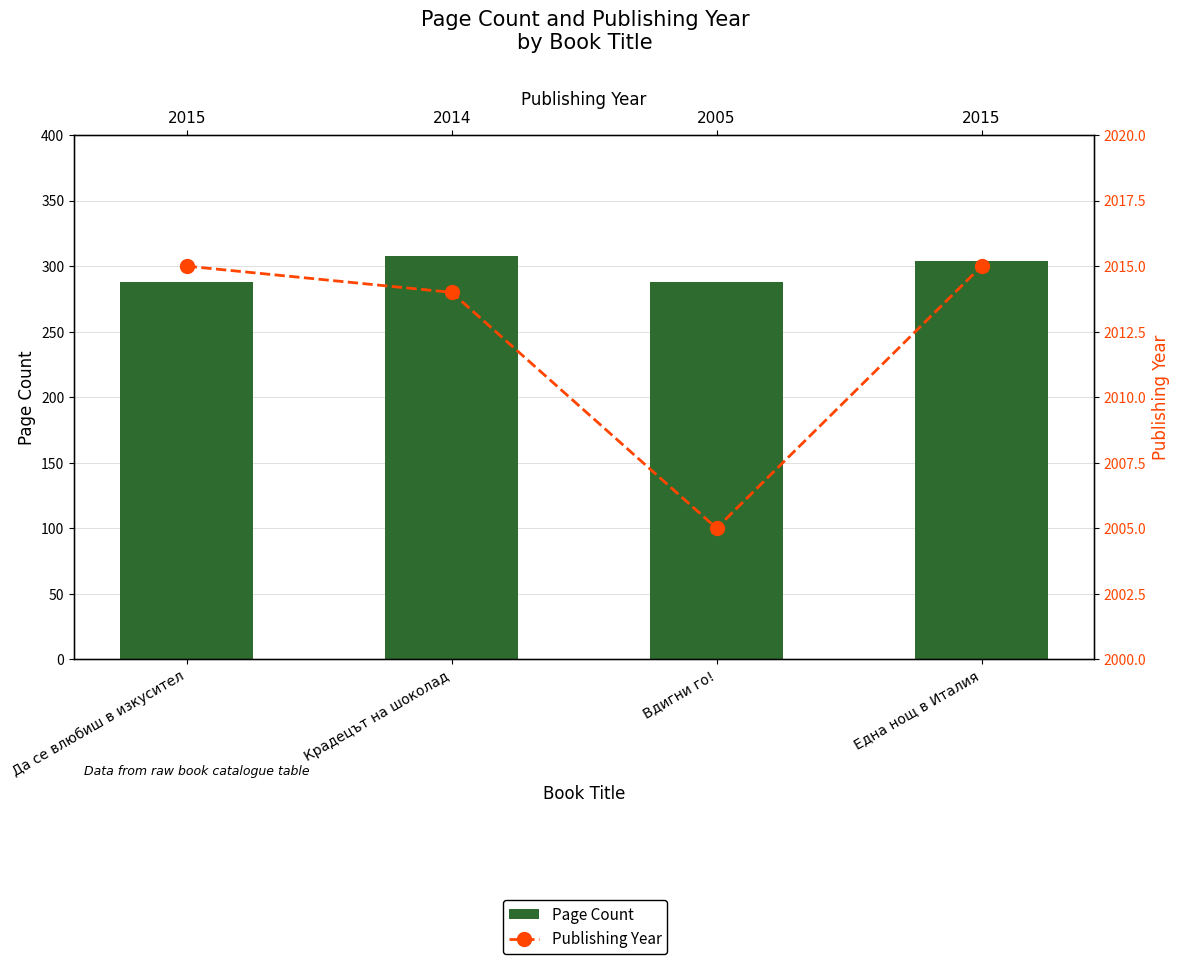

What is the smallest value displayed?

288